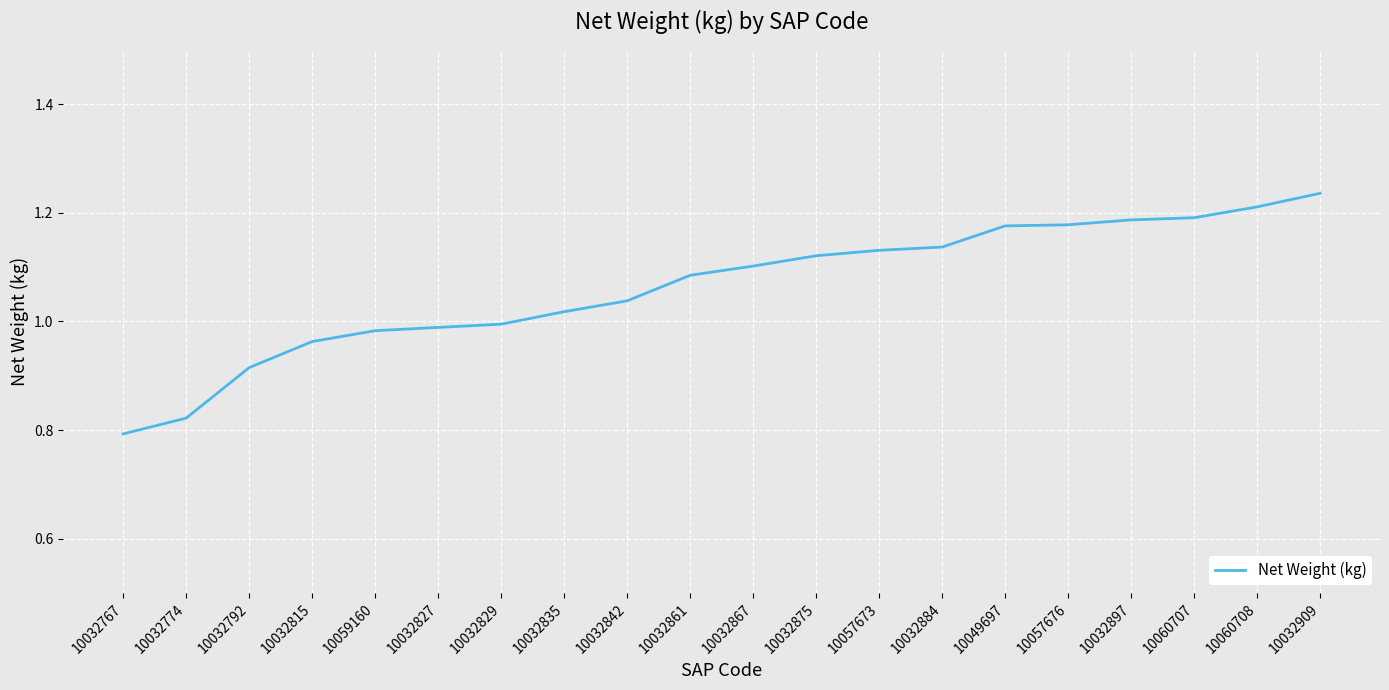

What is the change in value from 10059160 to 10060707?

+0.2